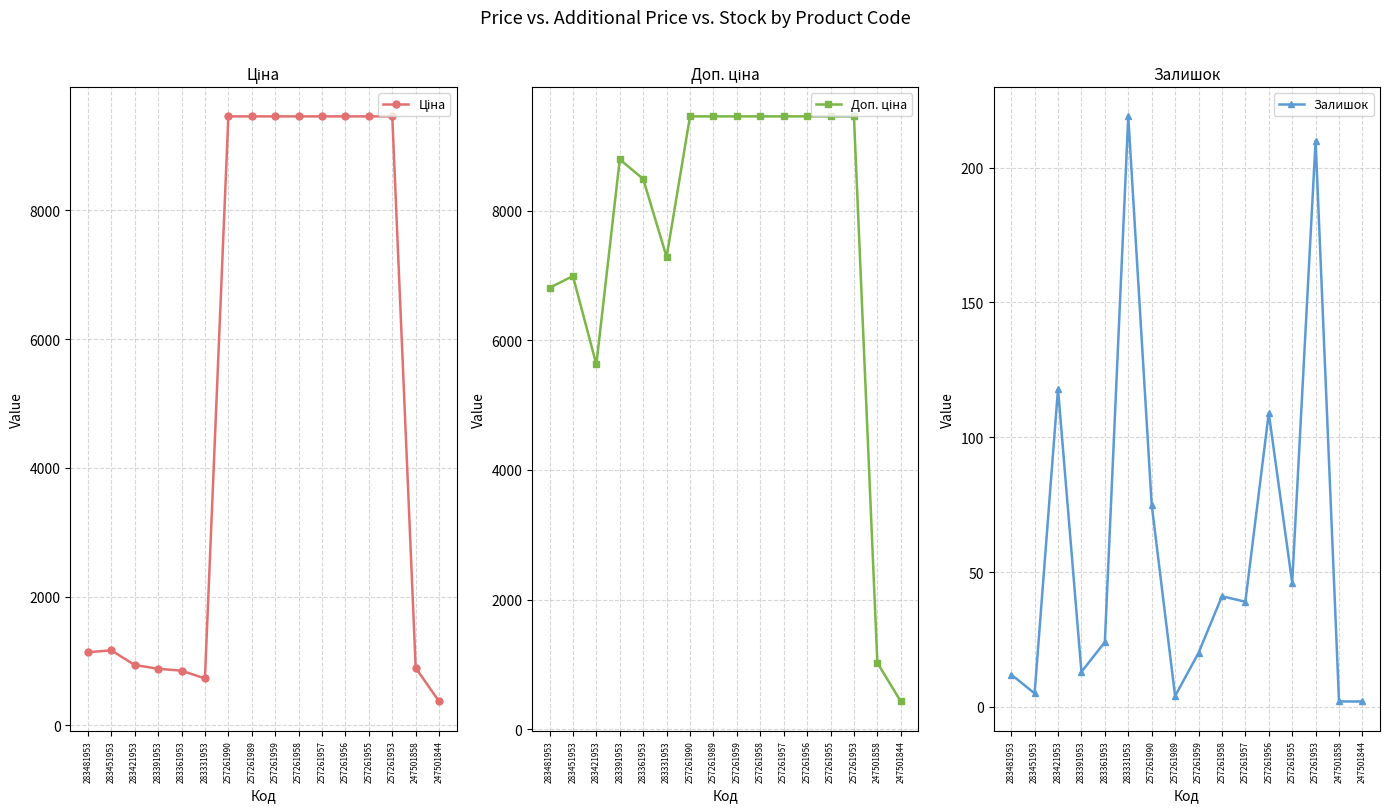

Reading left to right, what are all the values shown in this chart?

Ціна: 283481953=1135.5	283451953=1165.6	283421953=938.2	283391953=879.5	283361953=849.3	283331953=728.9	257261990=9458.9	257261989=9458.9	257261959=9458.9	257261958=9458.9	257261957=9458.9	257261956=9458.9	257261955=9458.9	257261953=9458.9	247501858=893.3	247501844=371.3
Доп. ціна: 283481953=6812.7	283451953=6993.4	283421953=5629.1	283391953=8794.5	283361953=8493.3	283331953=7288.6	257261990=9458.9	257261989=9458.9	257261959=9458.9	257261958=9458.9	257261957=9458.9	257261956=9458.9	257261955=9458.9	257261953=9458.9	247501858=1023.7	247501844=426.0
Залишок: 283481953=12.0	283451953=5.0	283421953=118.0	283391953=13.0	283361953=24.0	283331953=219.0	257261990=75.0	257261989=4.0	257261959=20.0	257261958=41.0	257261957=39.0	257261956=109.0	257261955=46.0	257261953=210.0	247501858=2.0	247501844=2.0